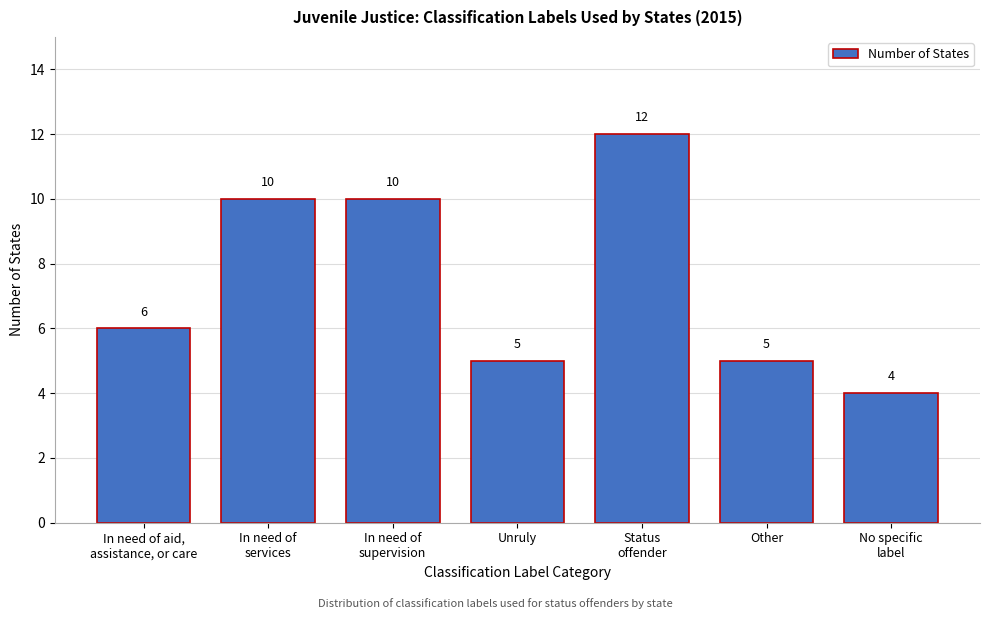

Reading left to right, extract all data points from this chart.

6	10	10	5	12	5	4